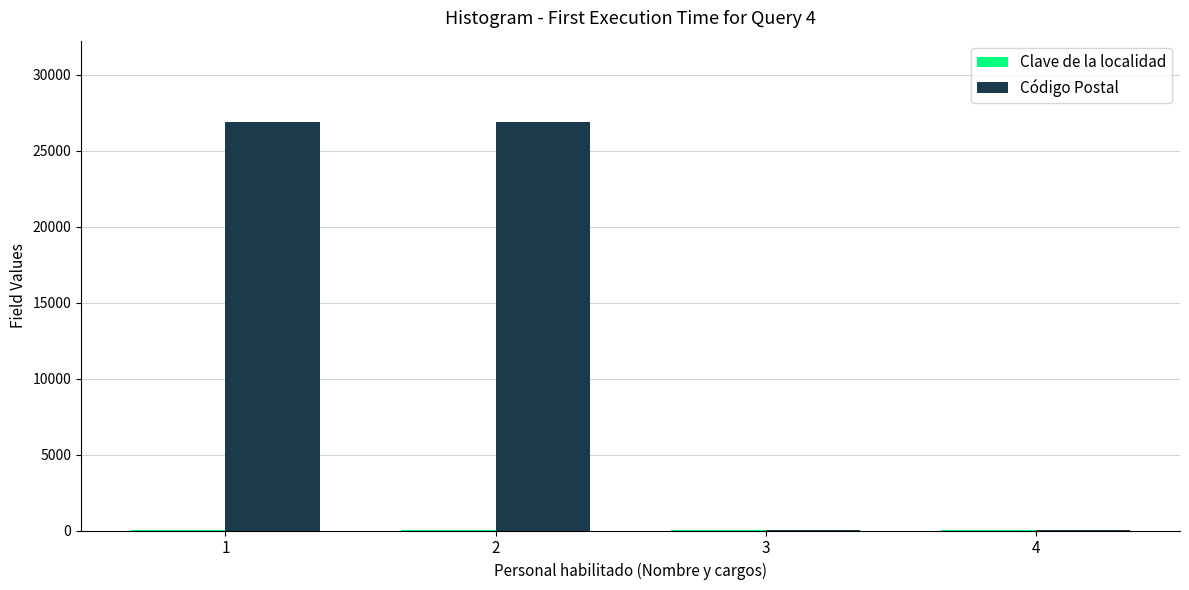

What is the sum of all Código Postal values?

53880